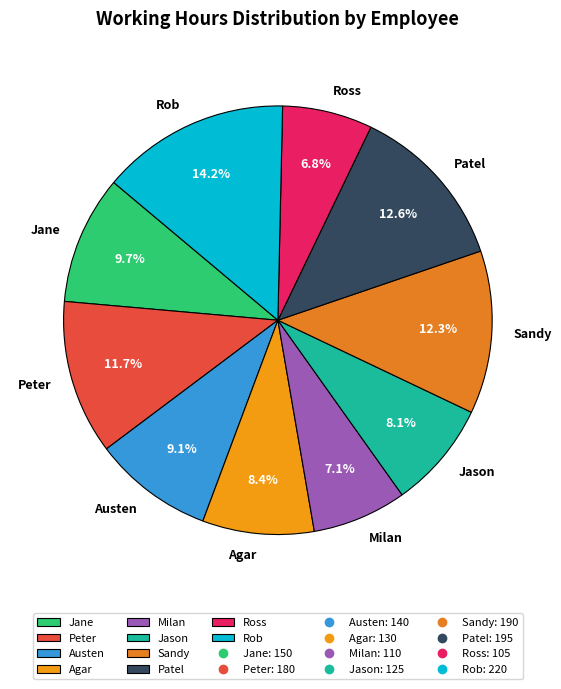

Count the number of slices in the pie.

10